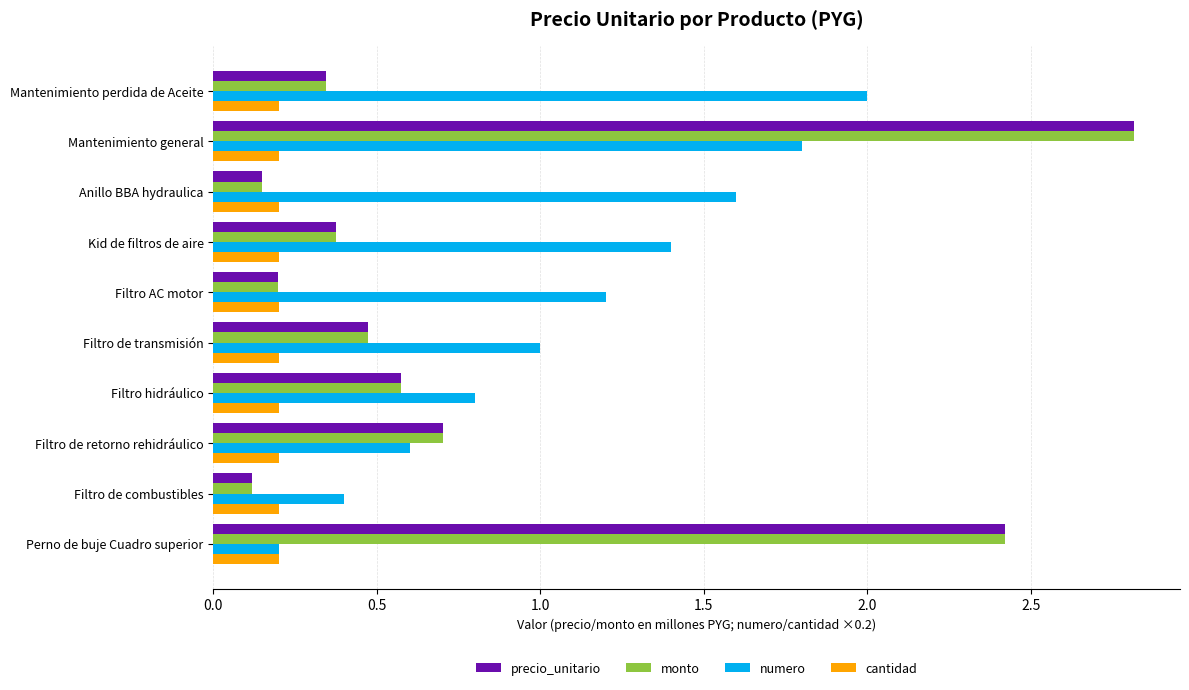

At which category does the chart reach its peak across all series?

Mantenimiento general